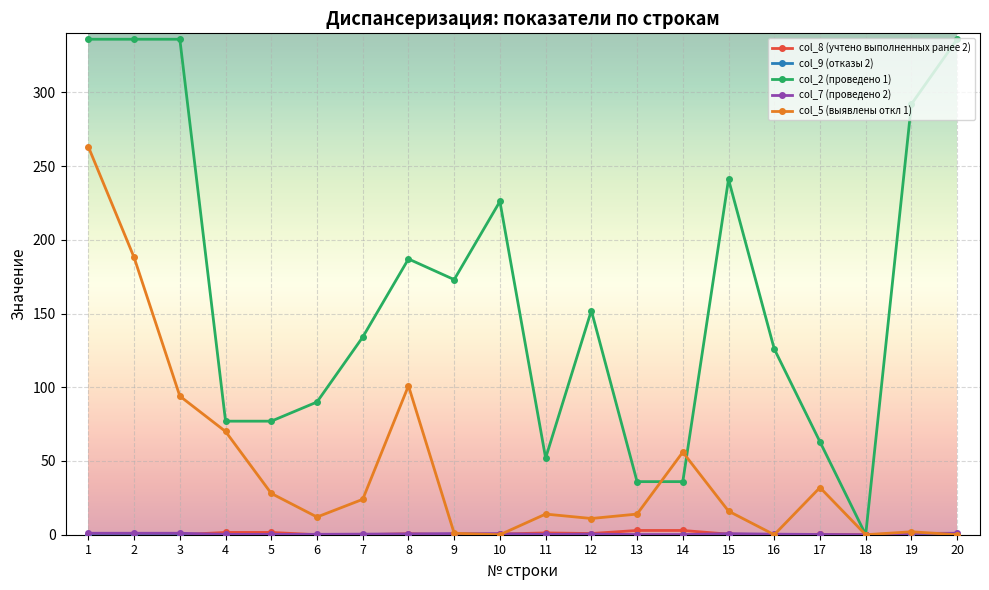

What is the maximum value shown in the chart?

336.0